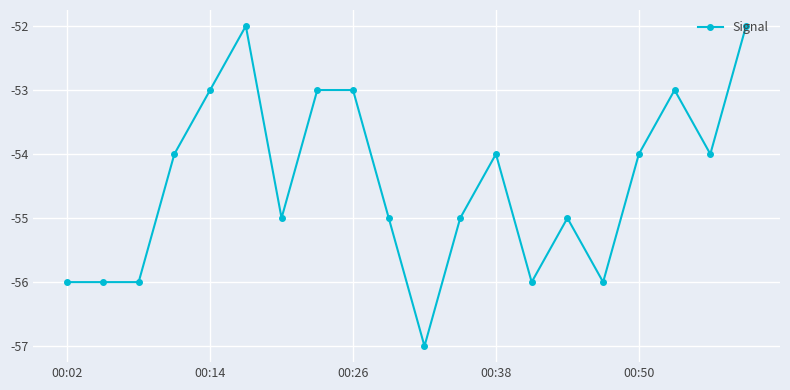

True or false: the data has more than 2 interior local peaks.

True